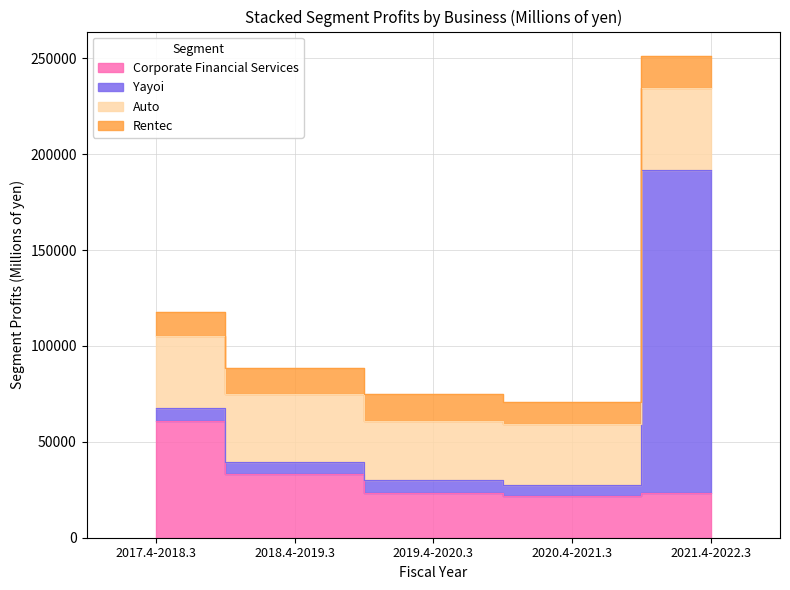

True or false: Rentec and Yayoi cross at least once.

True